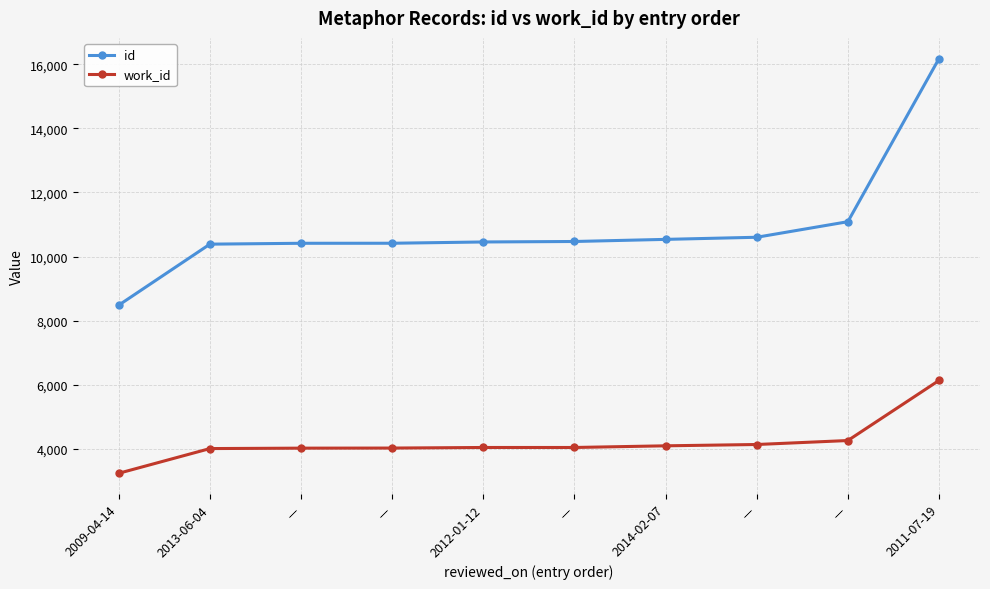

Count the number of categories in the chart.

10